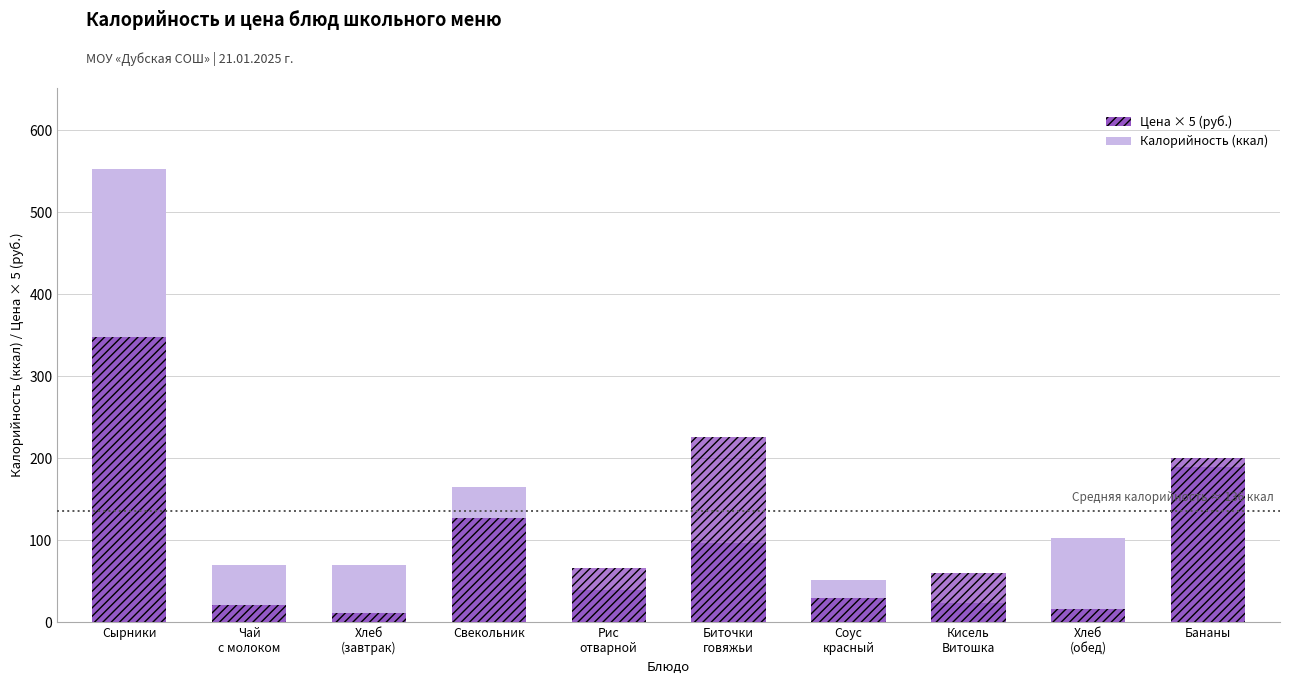

What is the label of the 3rd bar from the left?

Хлеб
(завтрак)